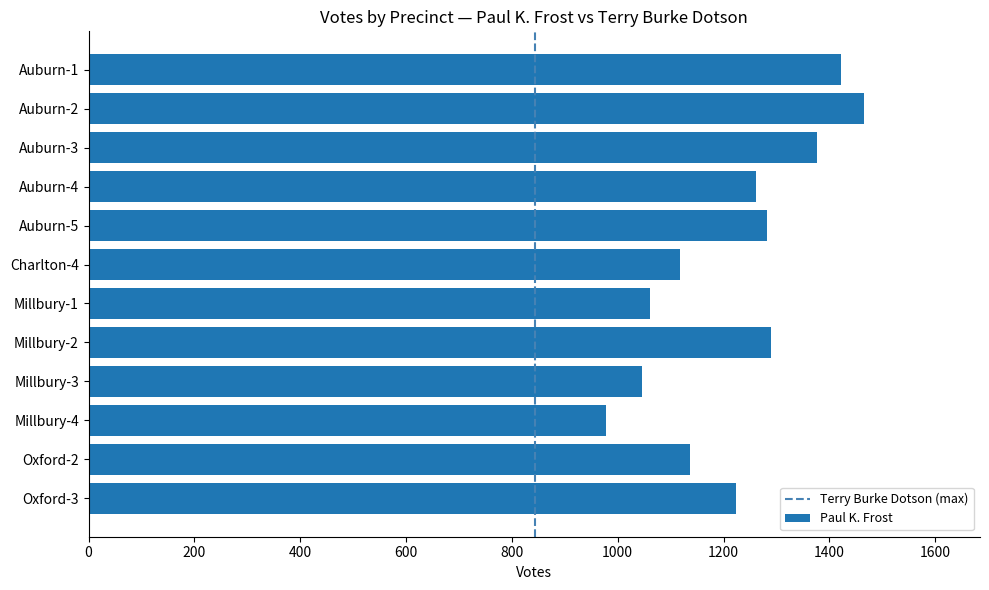

The chart shows a value of 1422 at Auburn-1. True or false?

True